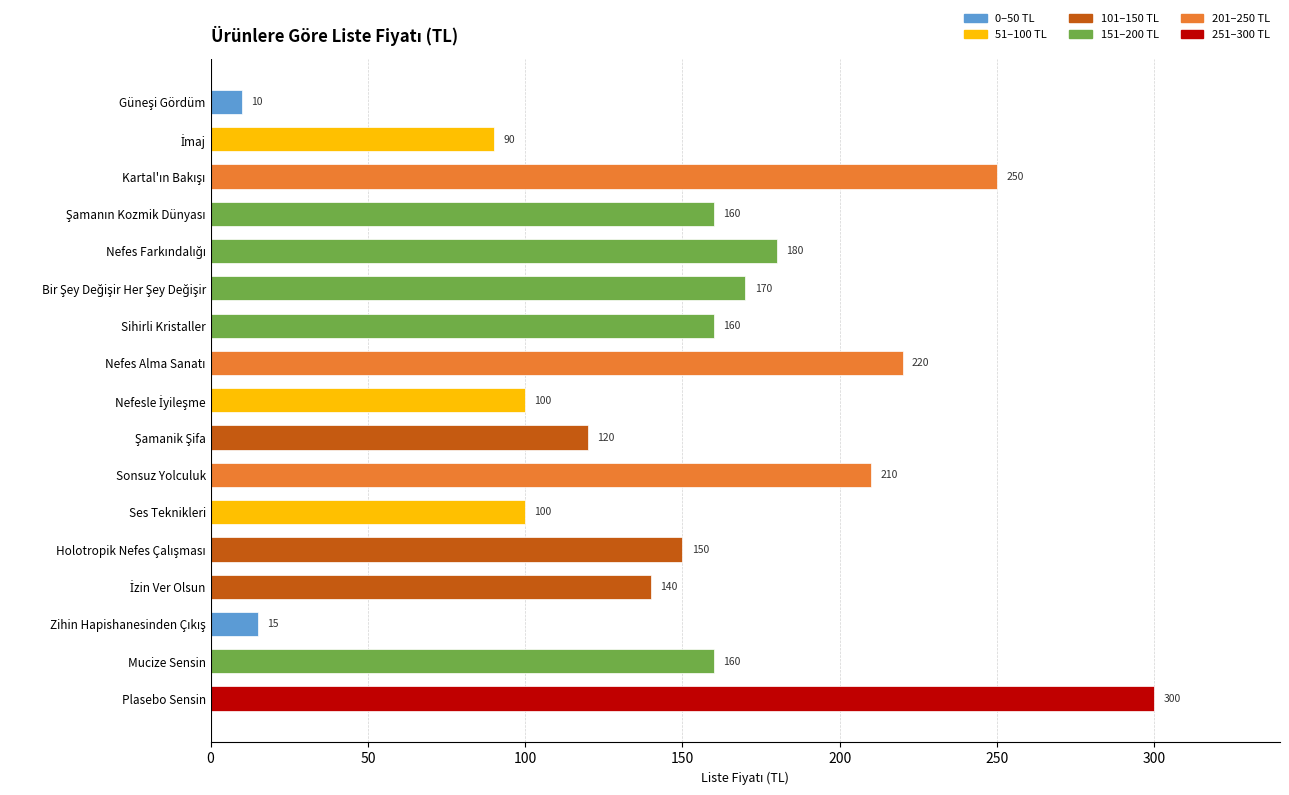

What is the sum of all values?

2535